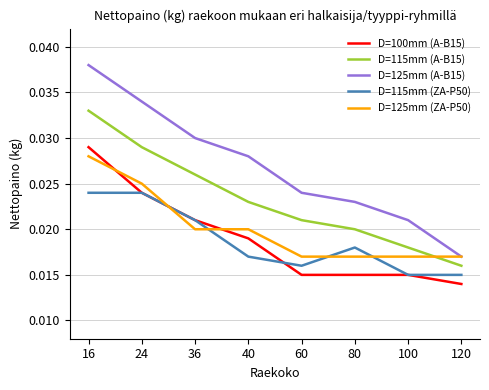

Which category has the lowest value across all series?

120